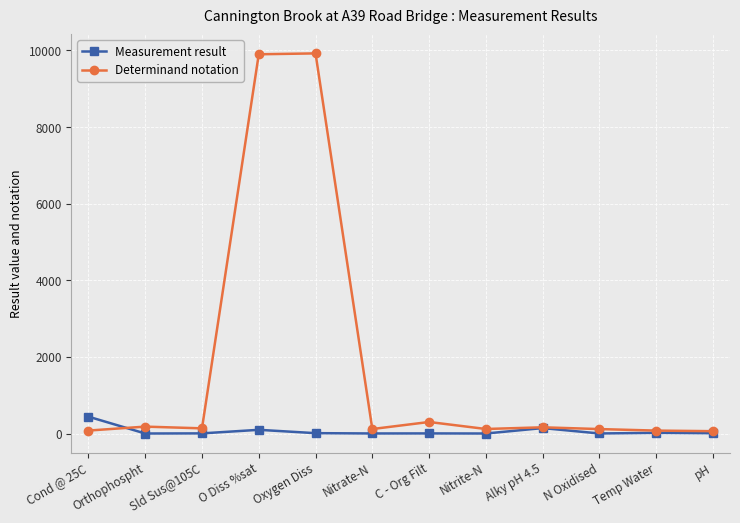

What is the greatest value displayed?

9924.0